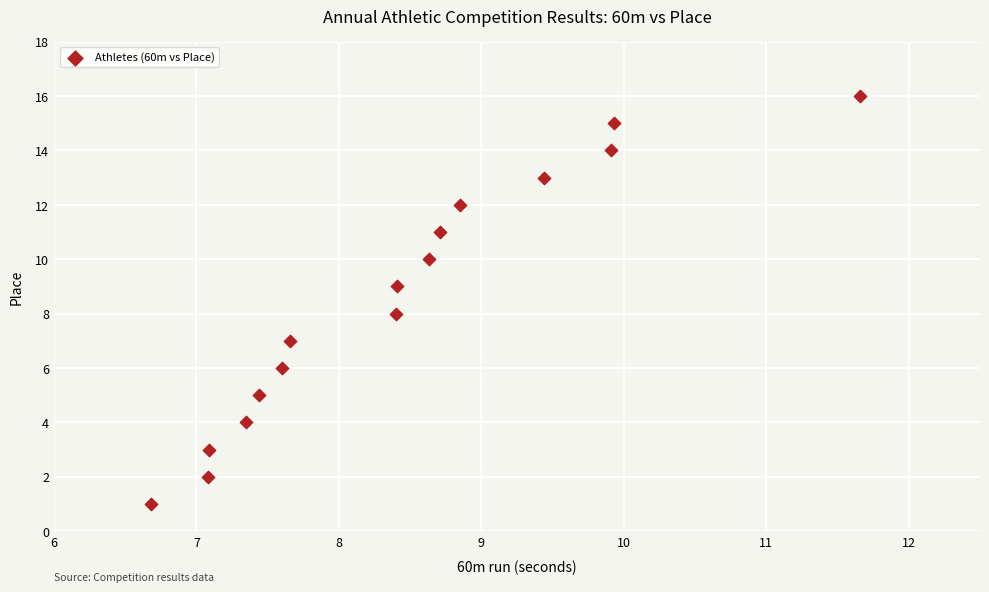

What is the range of Y values (max minus min)?

15